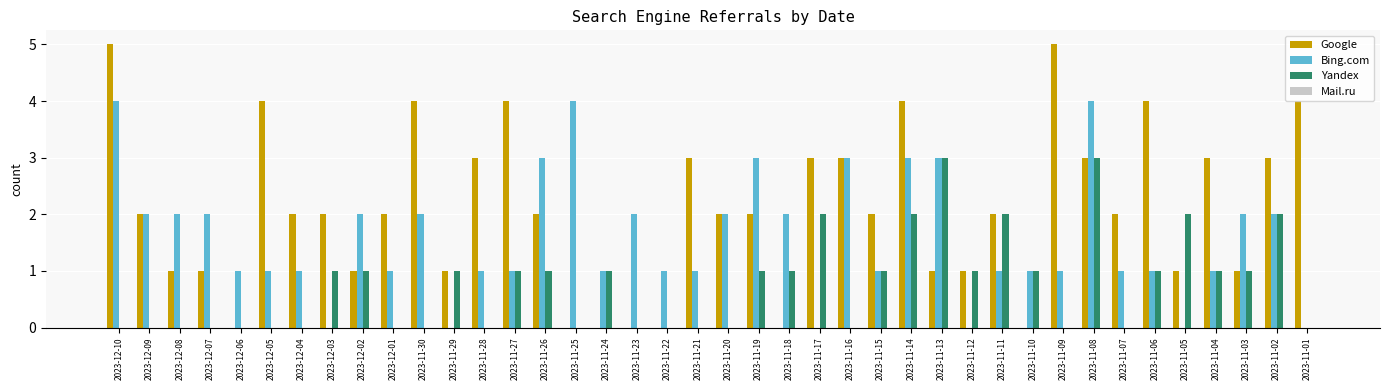

What is the total value across all series at 2023-11-26?

6